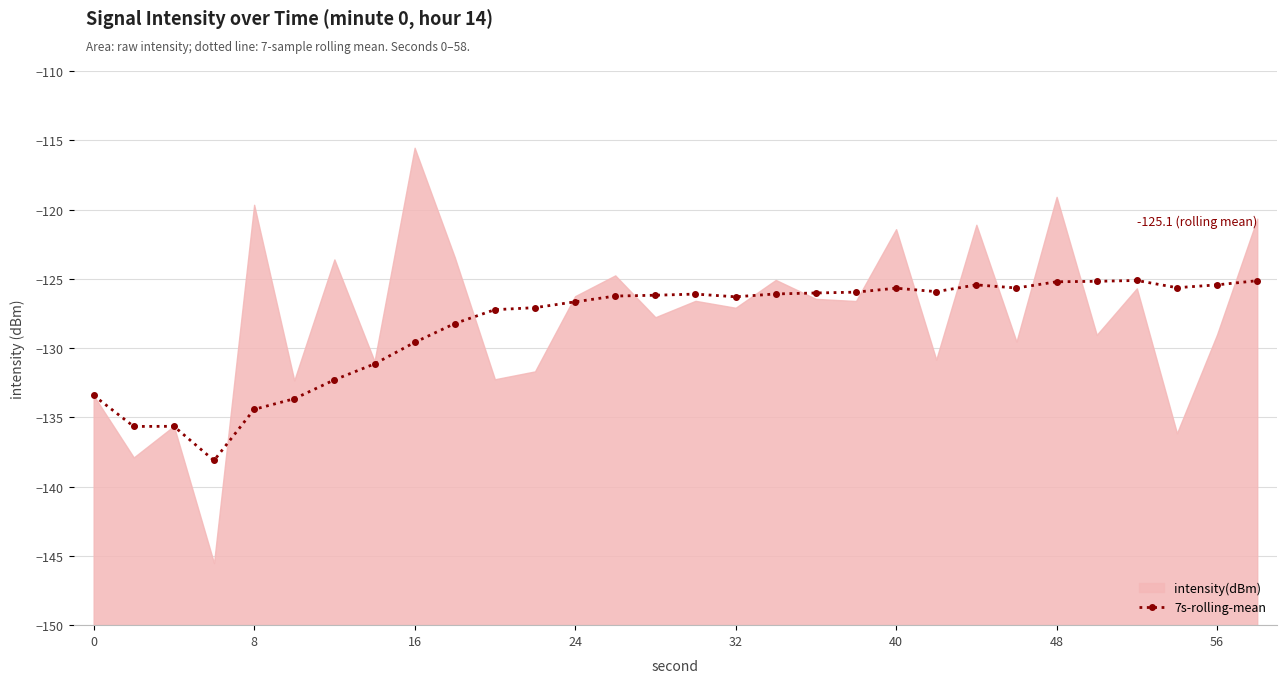

What is the highest value of the 7s-rolling-mean series?

-125.1